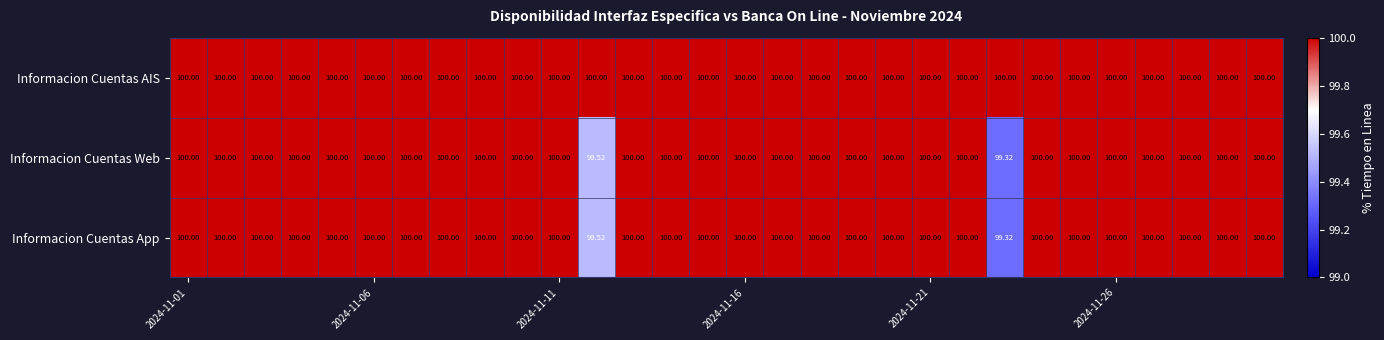

Which series has the largest total across all categories?

Informacion Cuentas AIS